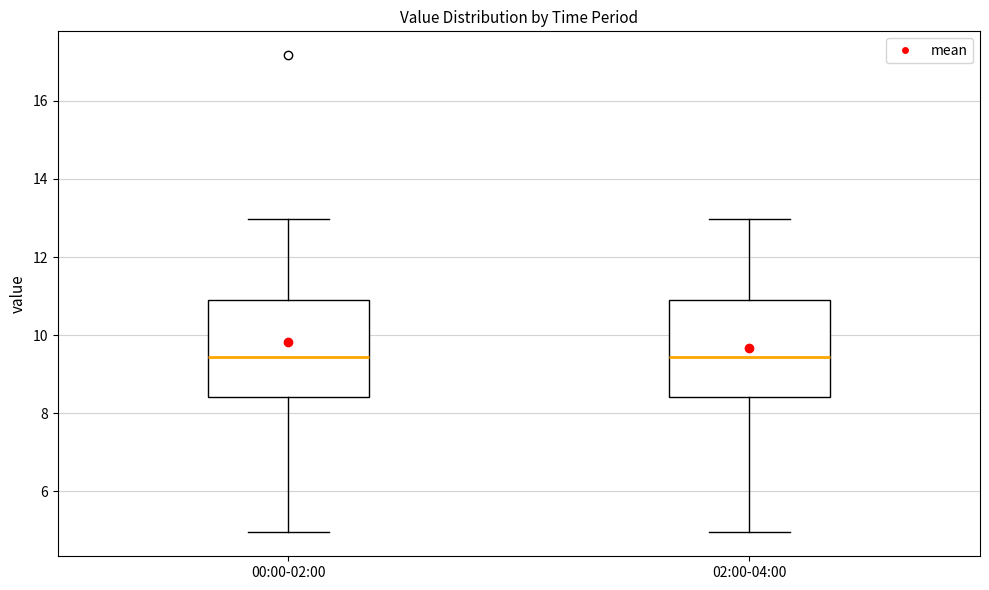

Where does the lower whisker of the box for 00:00-02:00 end on the y-axis? The values are not printed on the chart, so give them approximately, as read against the axis.

5.0